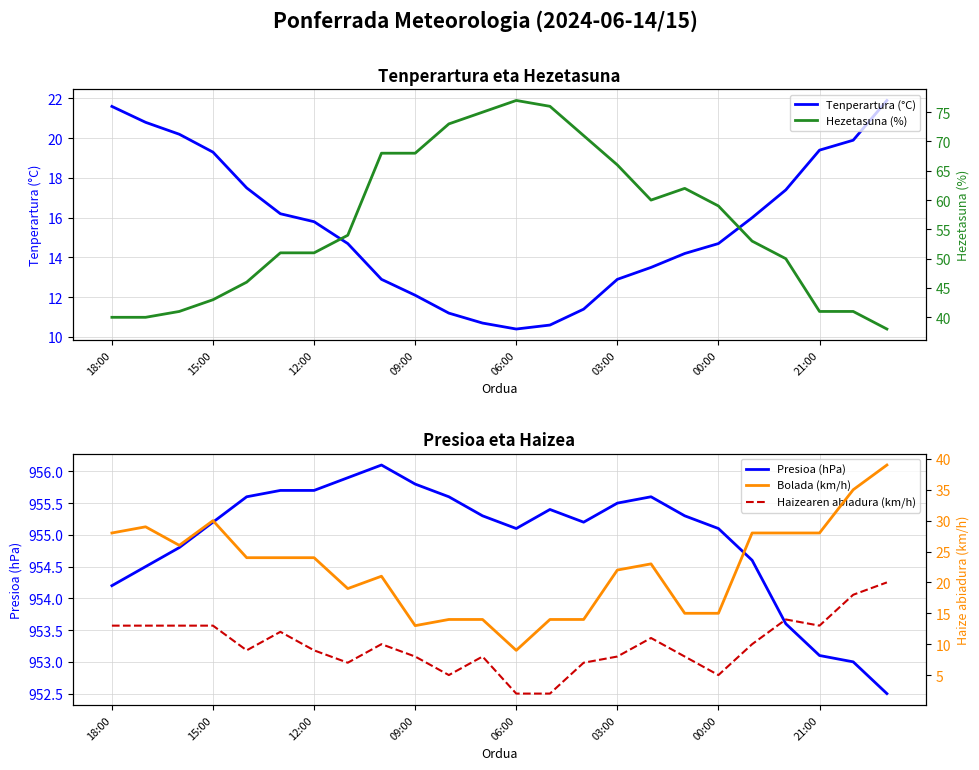

True or false: Tenperartura (°C) has a value of 7.4 at 03:00.

False